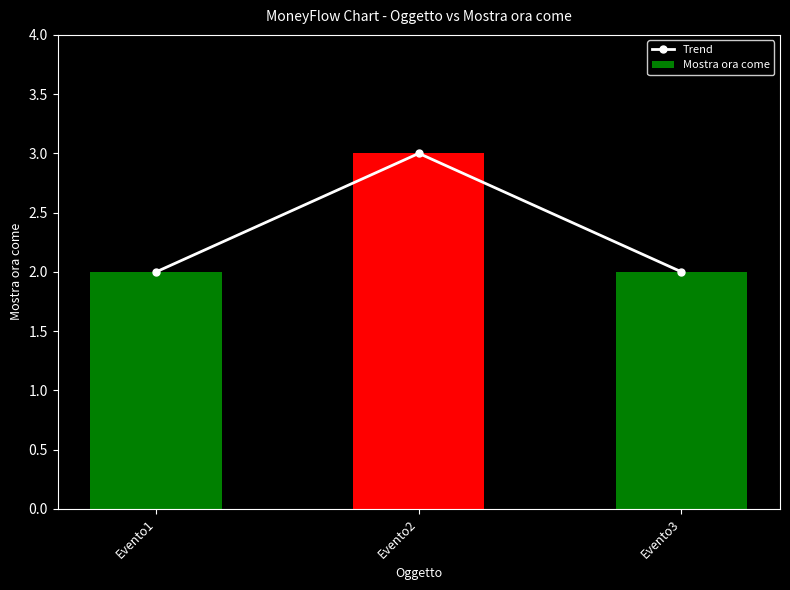

At which category is the sum across all series the highest?

Evento2